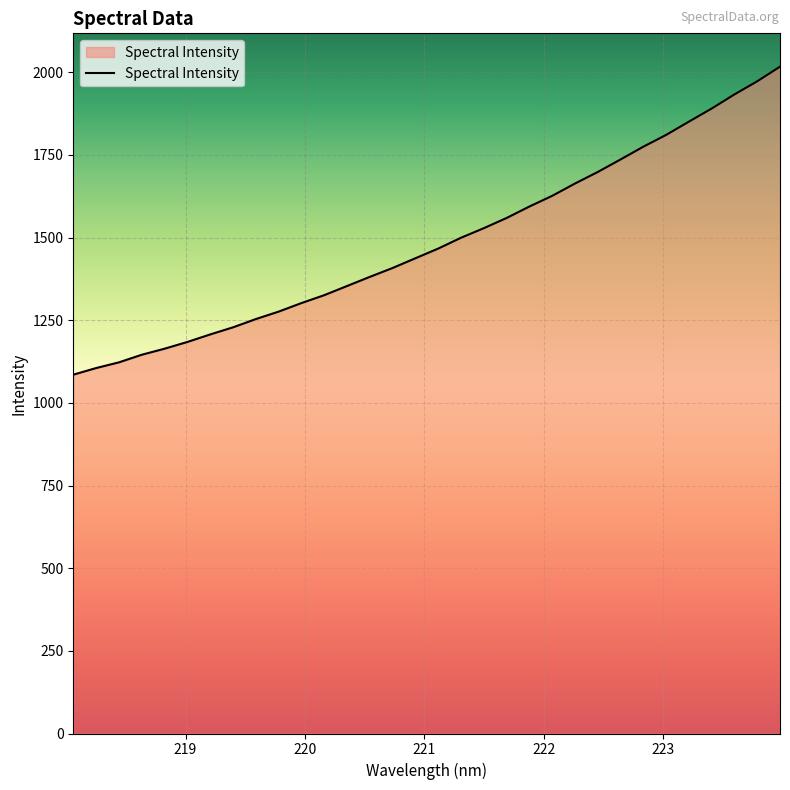

What is the minimum value shown in the chart?

1085.5